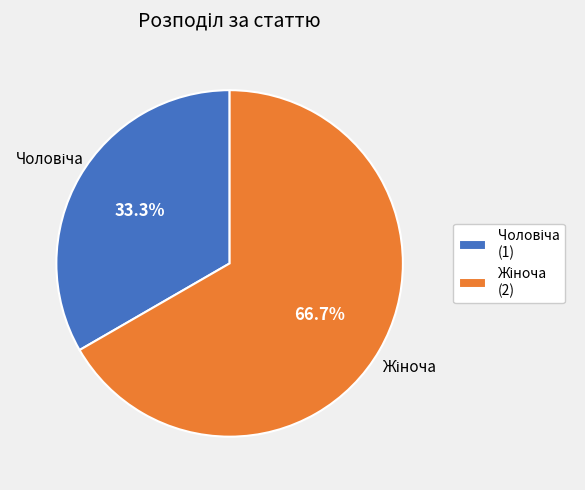

How many slices are in this pie chart?

2